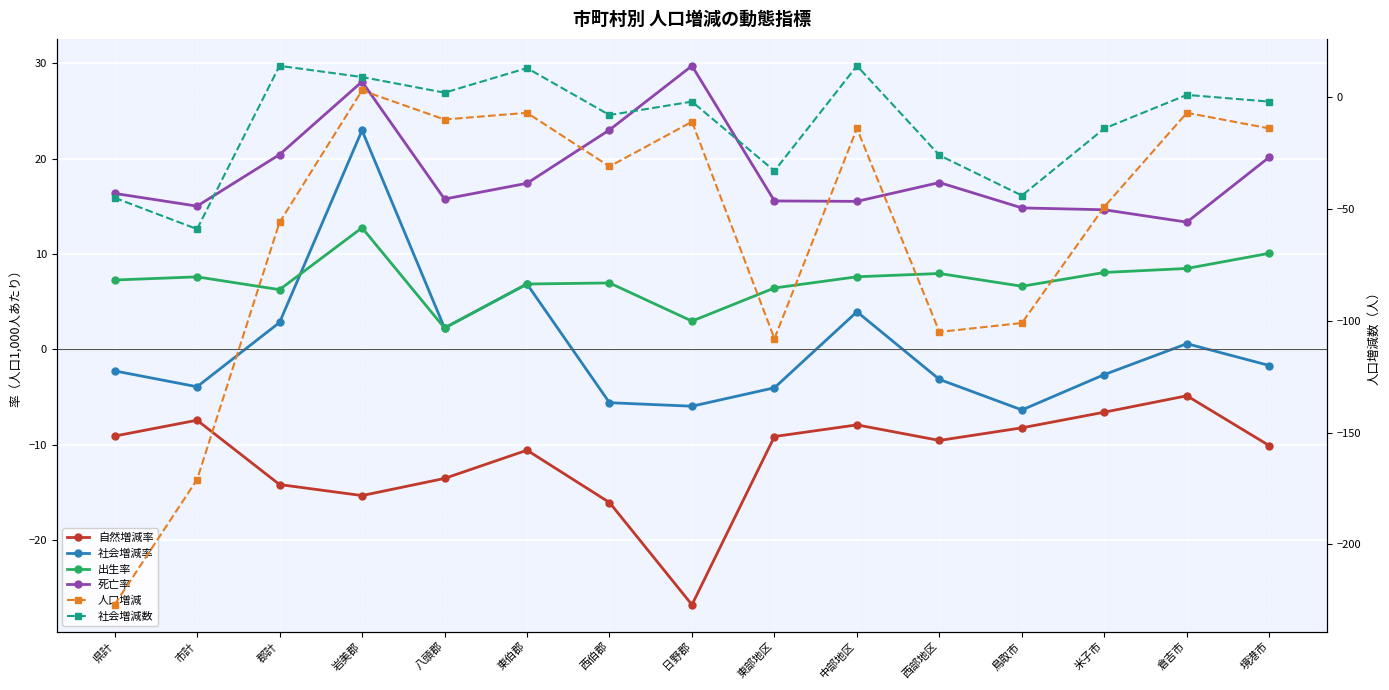

What is the difference between the 人口増減 values at 県計 and 岩美郡?

230.0